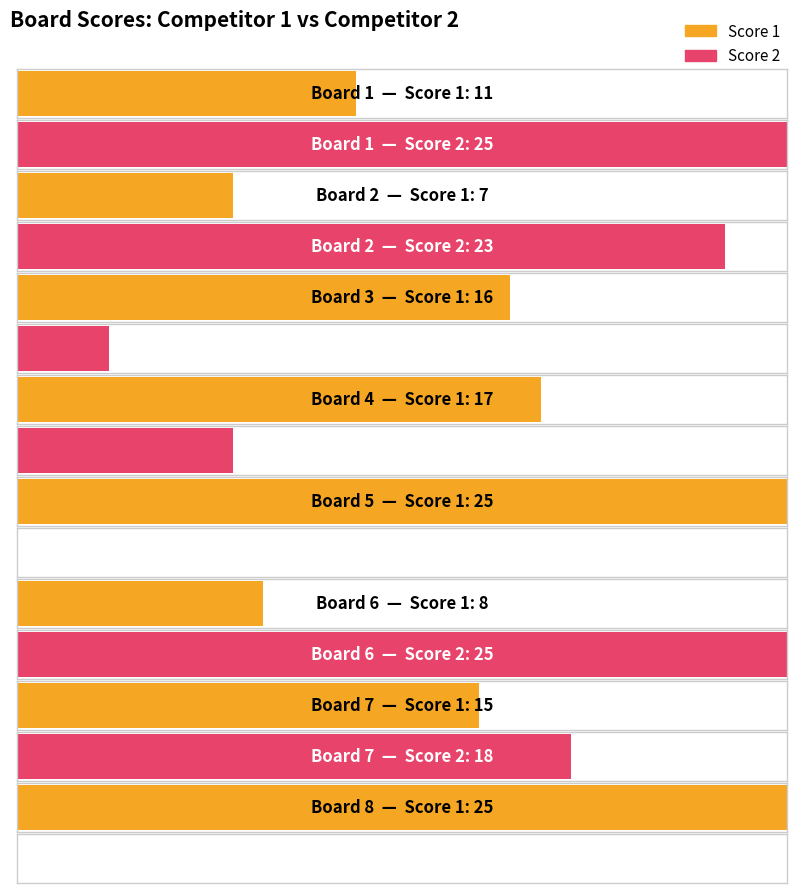

At which label is Score 2 closest to 12?

Board 4